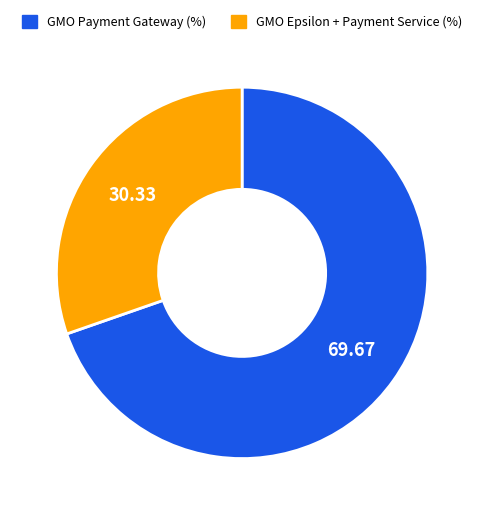

Which slice is the smallest?

GMO Epsilon + Payment Service (%)